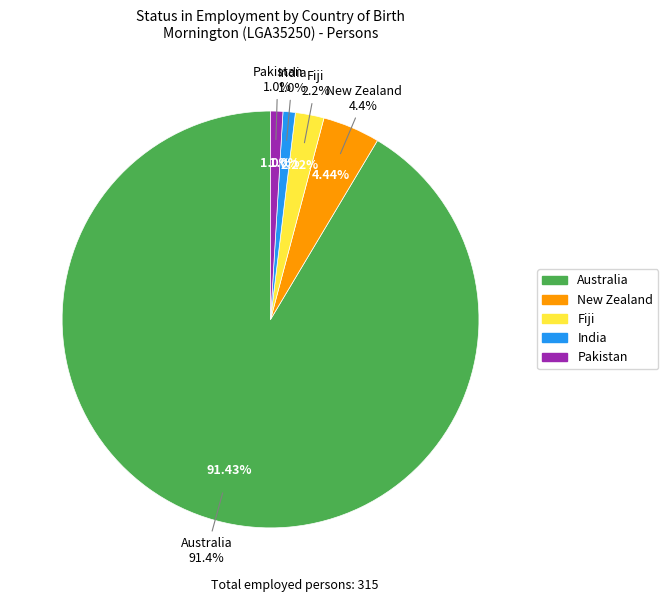

To the nearest percent, what percentage of the pie is Pakistan?

1%